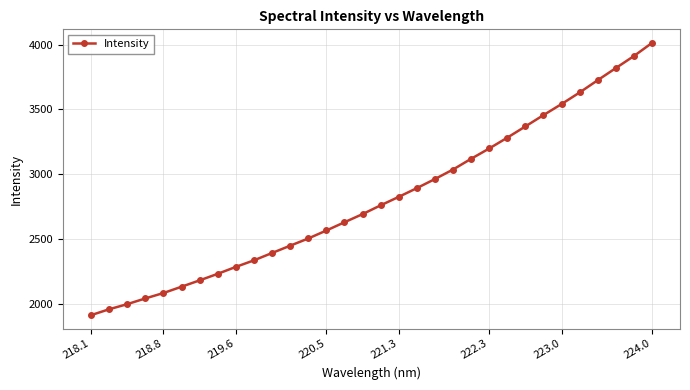

True or false: there are more than 2 points higher than both neighbors.

False